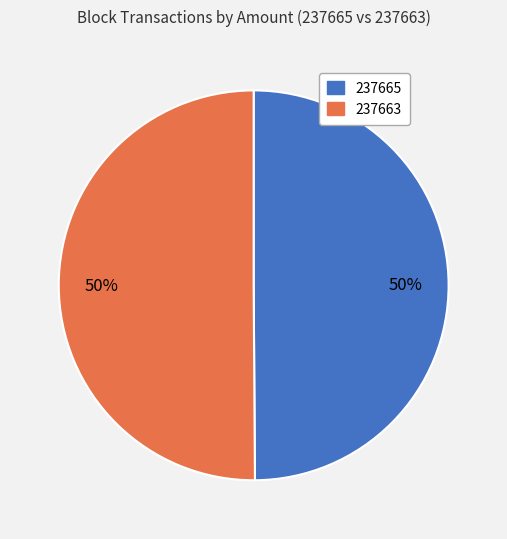

Combined, do 237665 and 237663 account for over 50%?

Yes